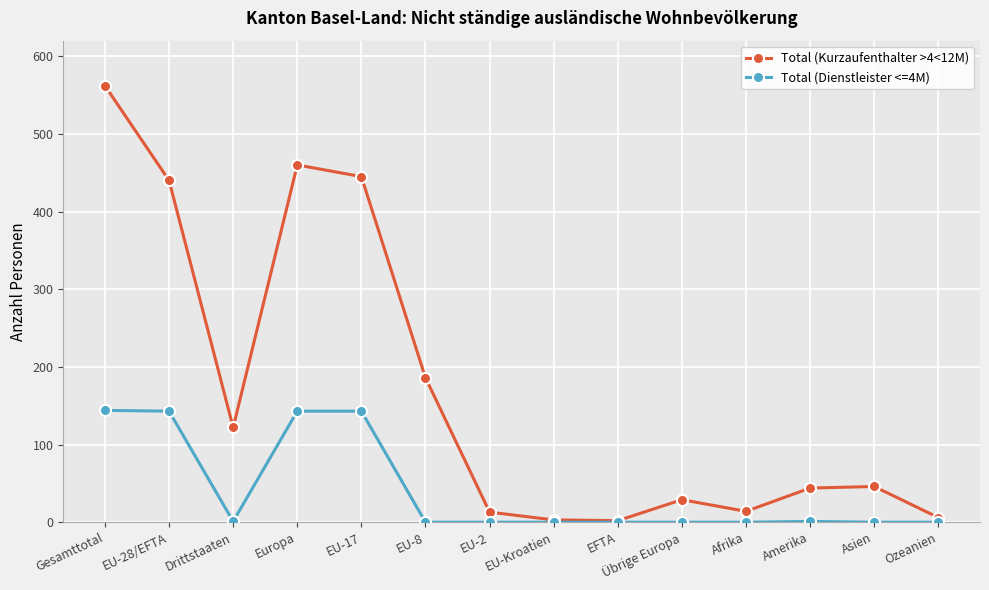

Rank the series by their maximum value, from lowest to highest.

Total (Dienstleister <=4M), Total (Kurzaufenthalter >4<12M)